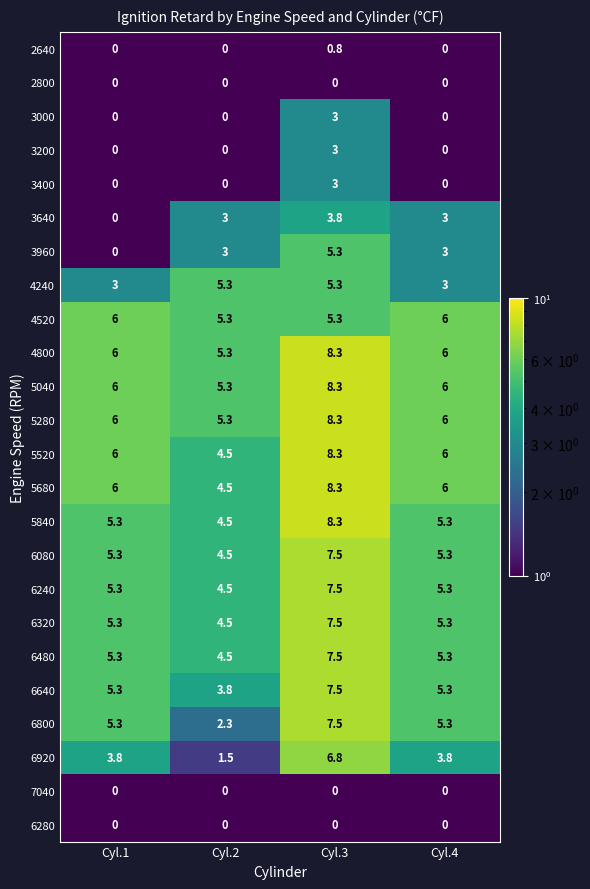

True or false: 4240 has a value of 5.3 at Cyl.4.

False